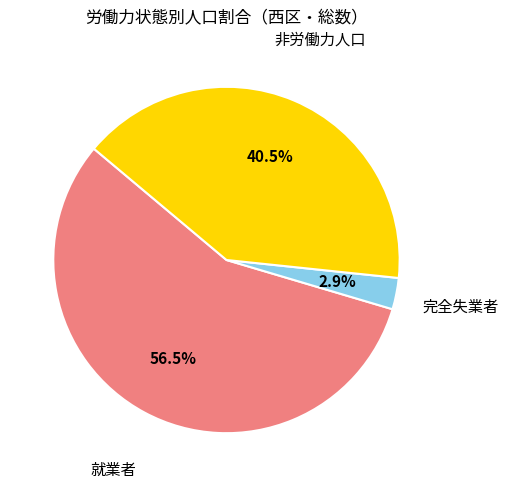

Is there a majority slice in this chart?

Yes